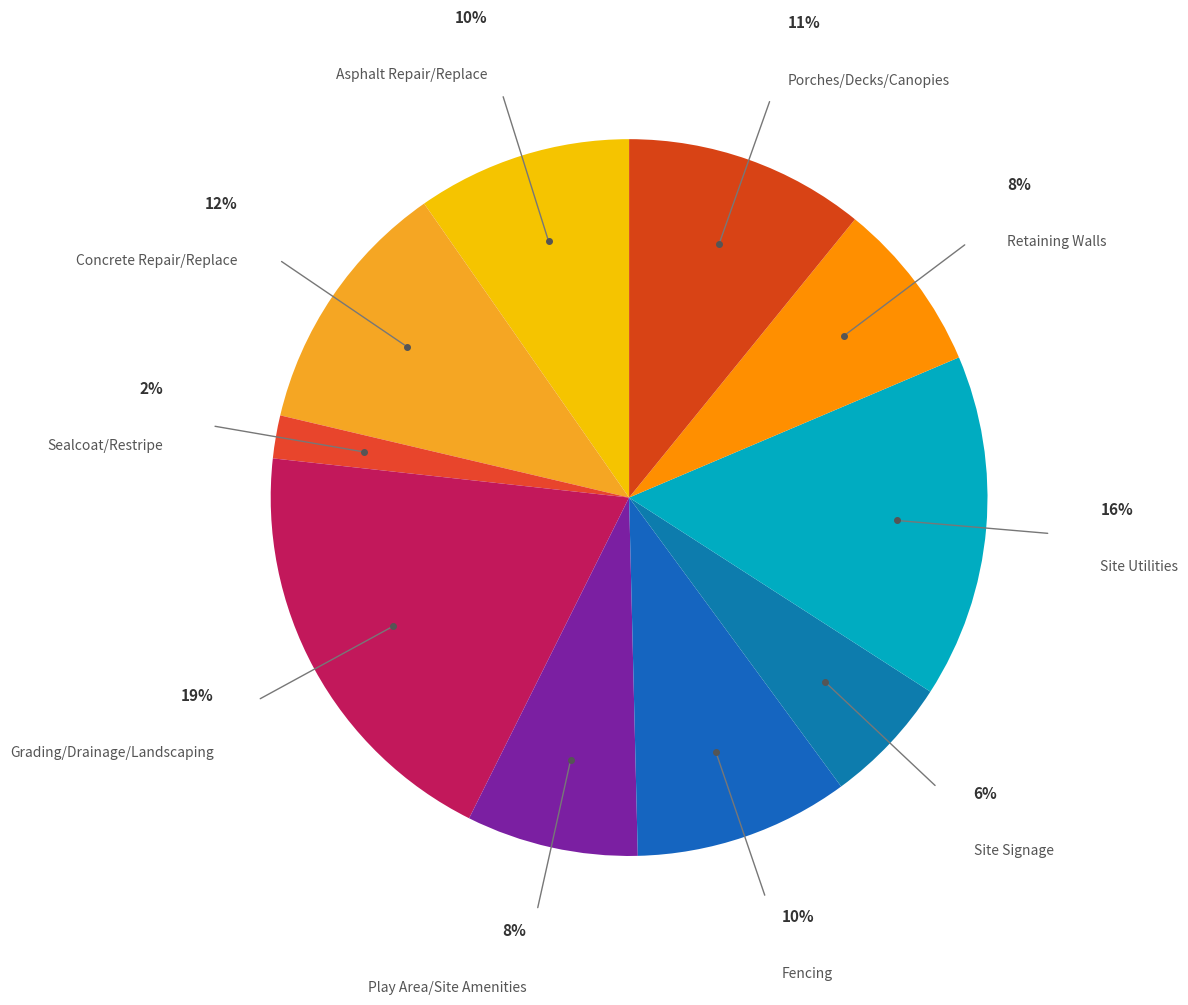

What is the smallest slice in the pie chart?

Sealcoat/Restripe